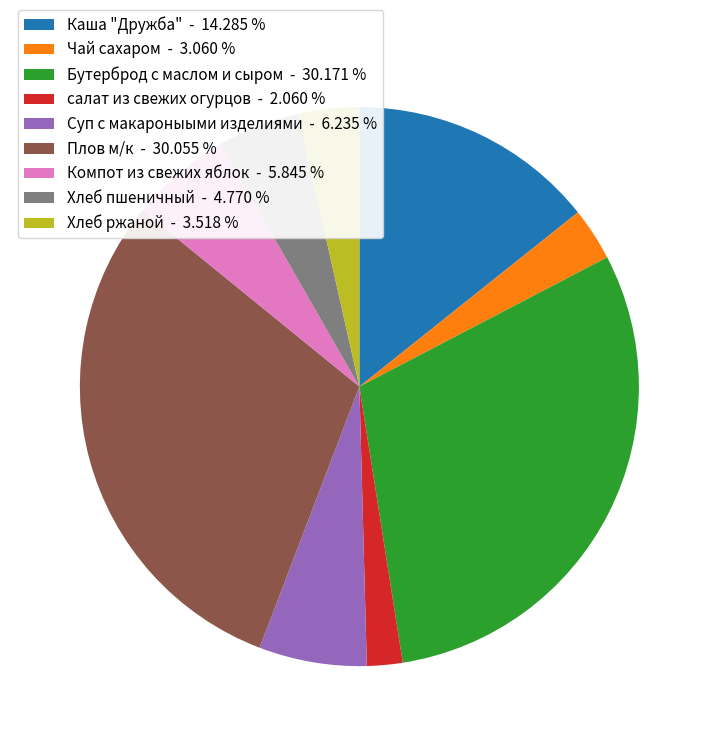

Does Хлеб ржаной represent more than half of the total?

No